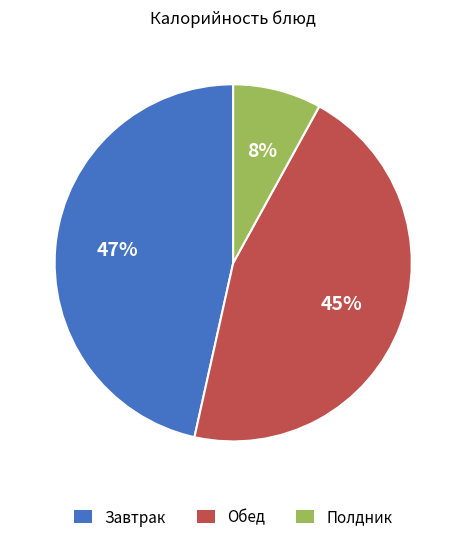

Approximately how many times larger is the value at Завтрак compared to Обед?

1.0